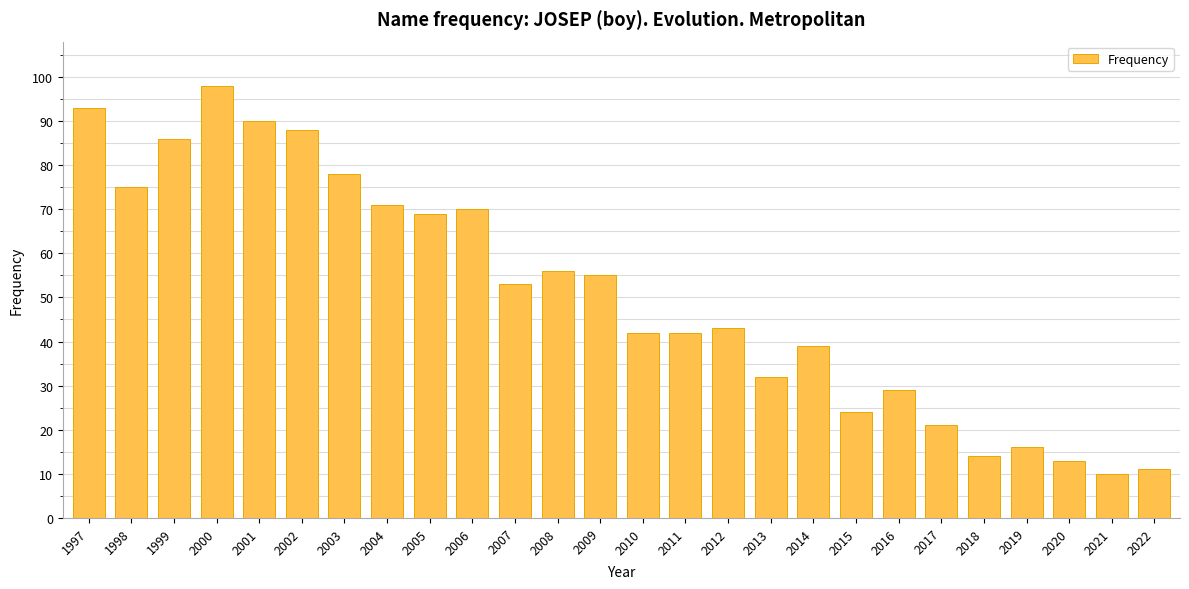

The chart shows a value of 53 at 2007. True or false?

True